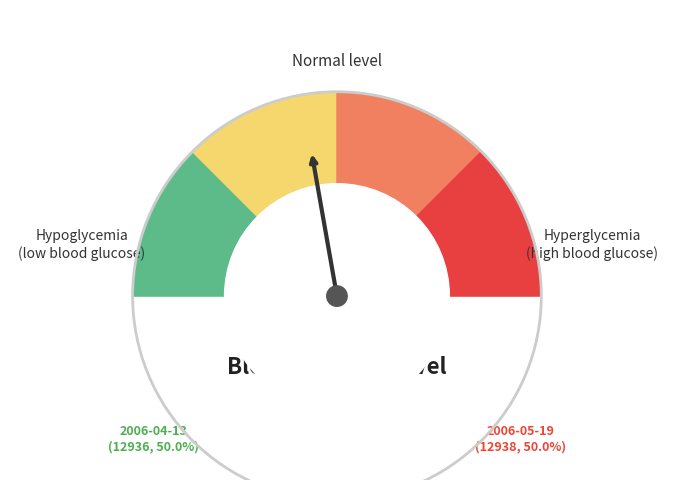

Rank the categories by value from highest to lowest.

2006-05-19, 2006-04-13